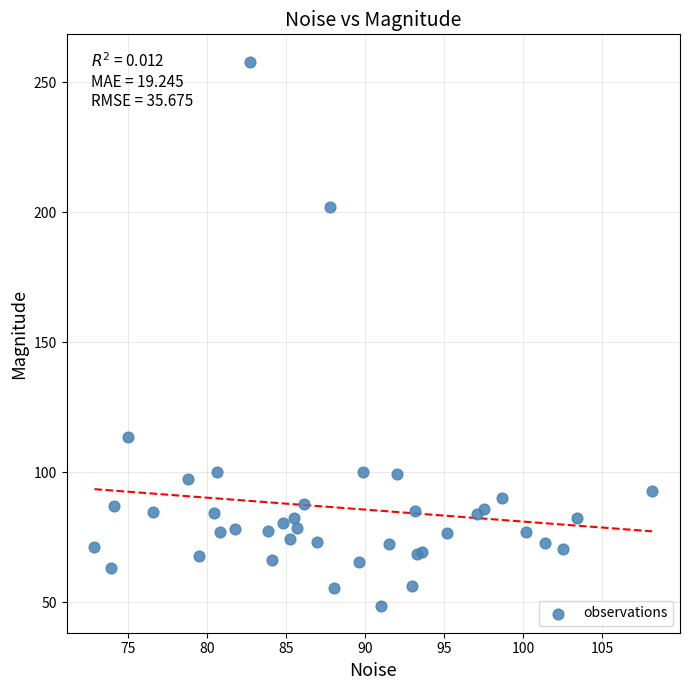

What Y value in the scatter plot is closest to 153?

113.7